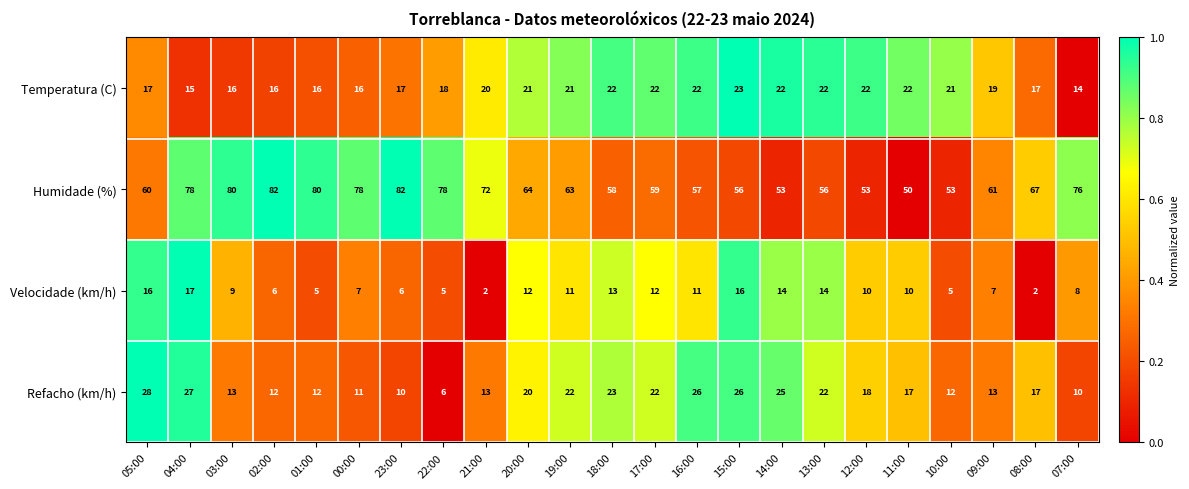

Which series has the largest total across all categories?

Humidade (%)